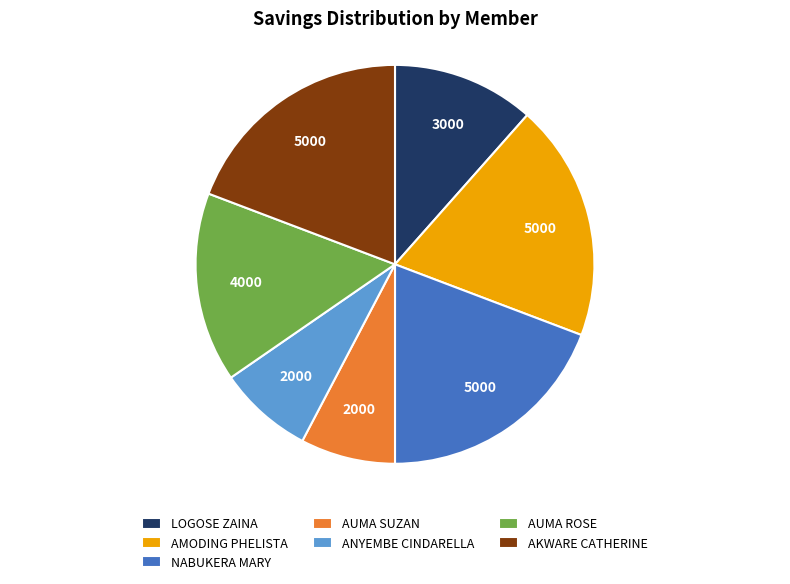

Count the number of slices in the pie.

7